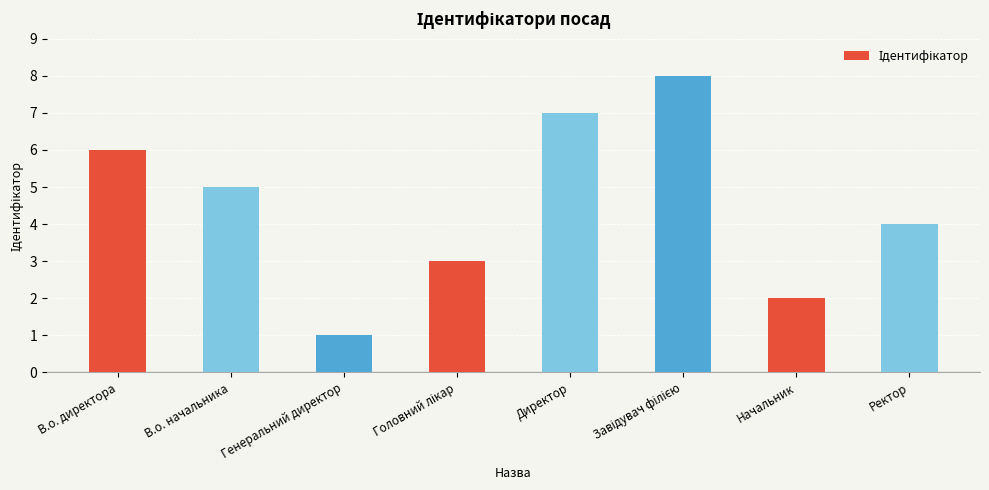

What is the label of the 3rd bar from the left?

Генеральний директор